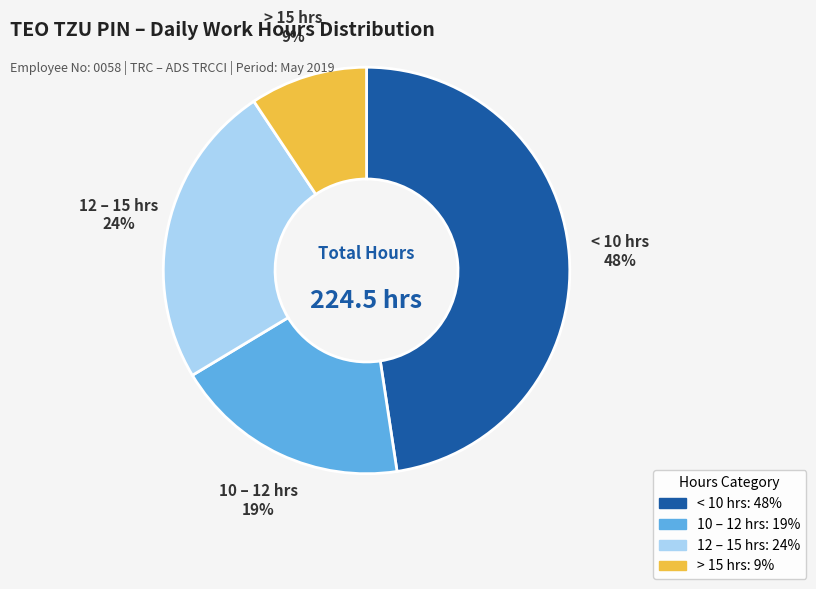

Does any single category account for the majority?

No